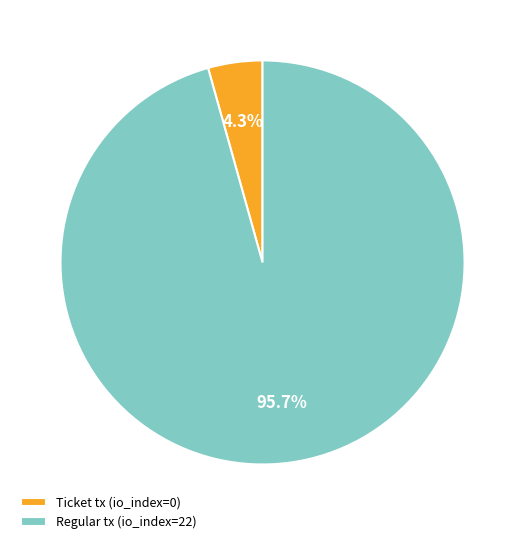

Is the sum of Ticket tx (io_index=0) and Regular tx (io_index=22) greater than half?

Yes